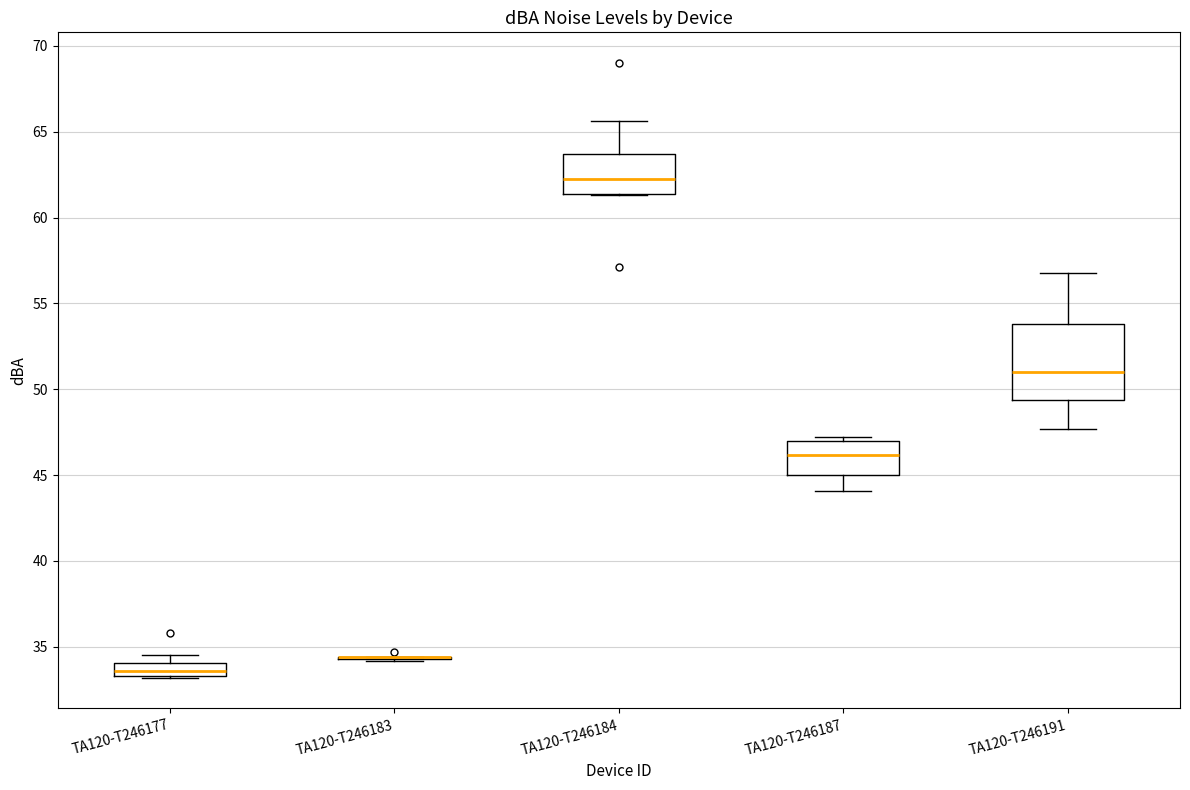

Which box is the tallest, from its lower edge to its upper edge?

TA120-T246191